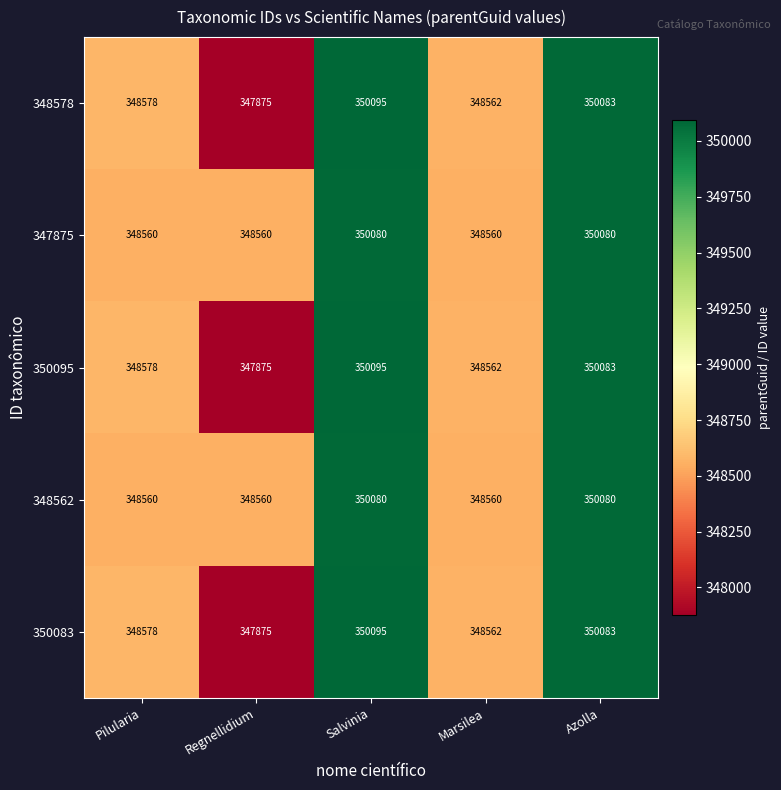

Which label corresponds to the smallest value in the chart?

Regnellidium